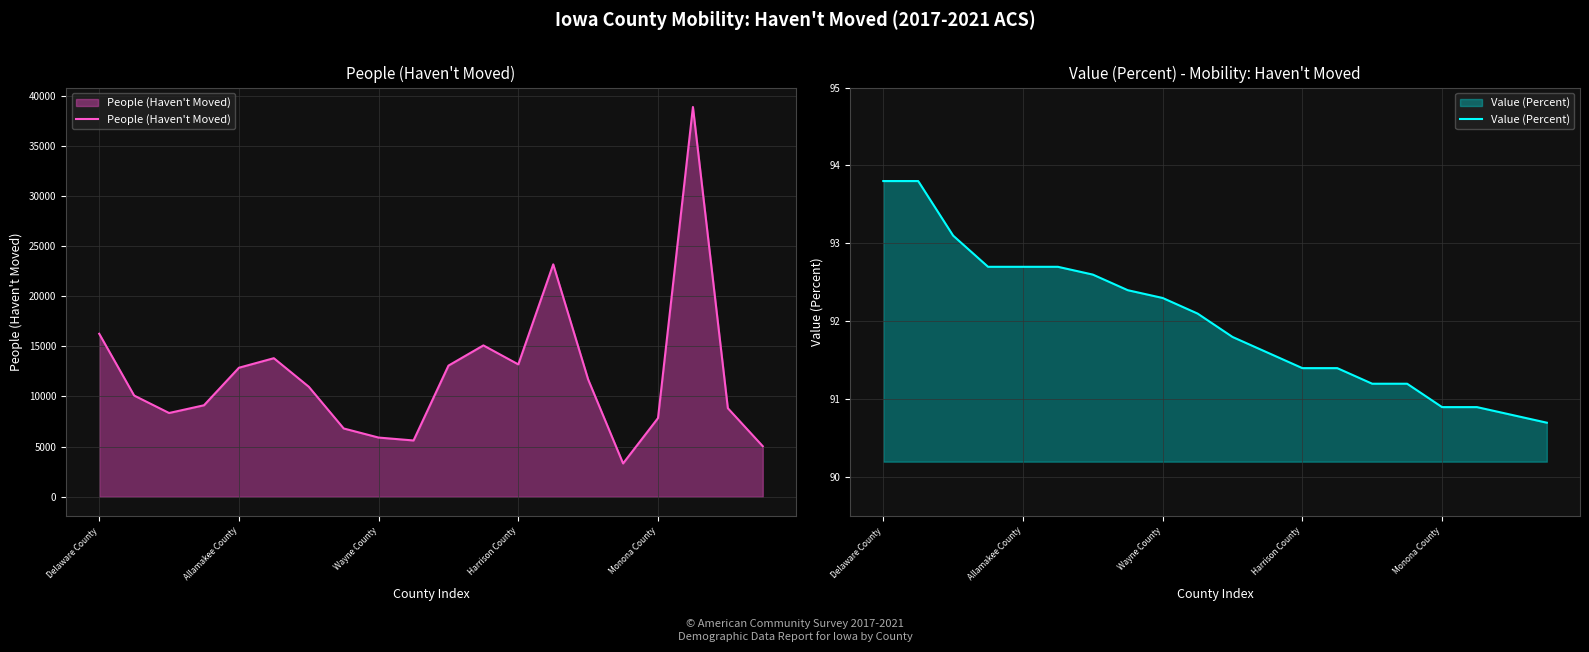

Which series has the largest total across all categories?

People (Haven't Moved)